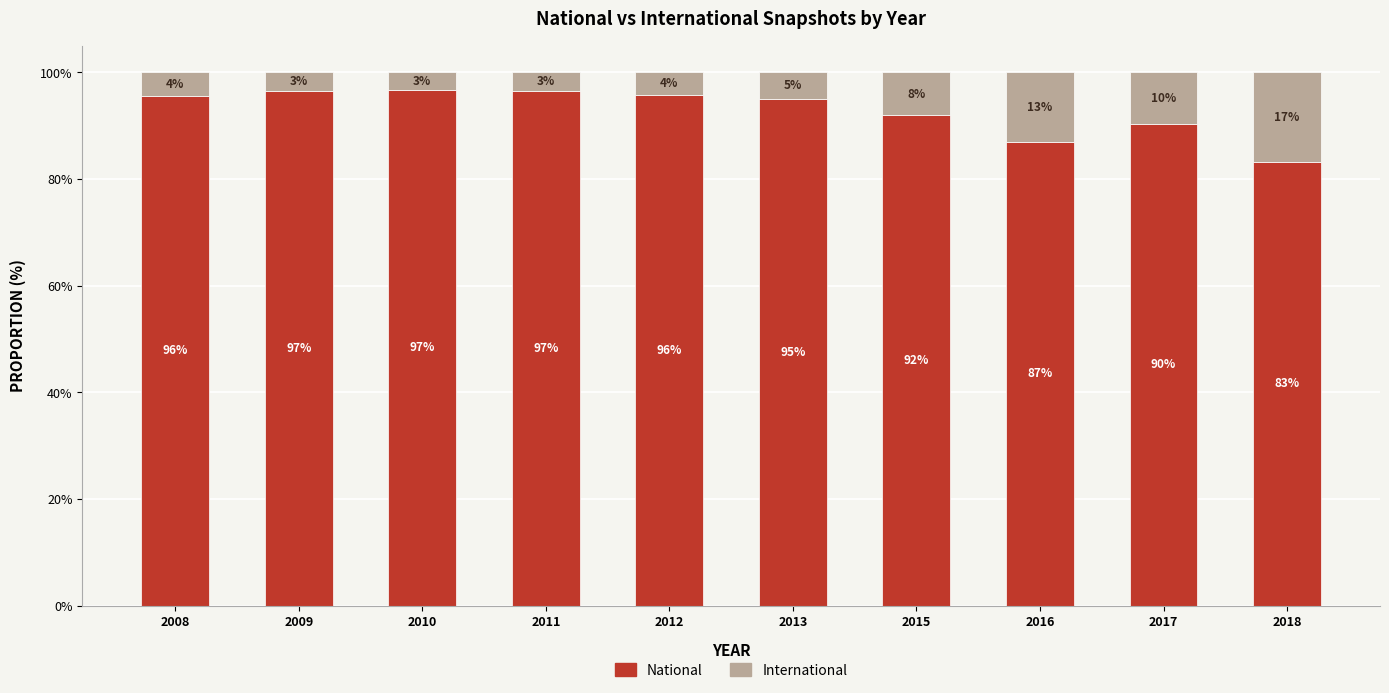

At which category is the sum across all series the highest?

2008